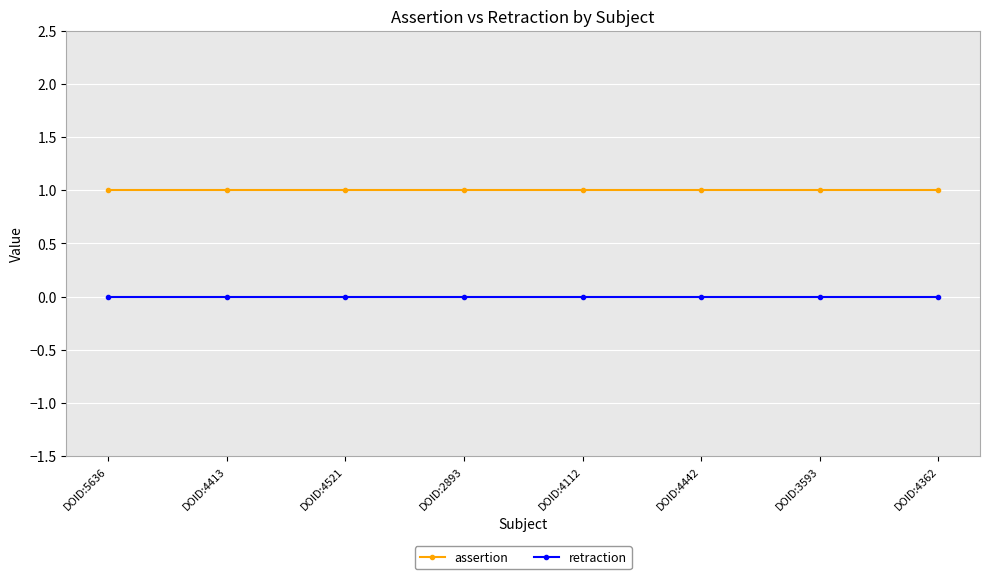

Which series has the largest total across all categories?

assertion